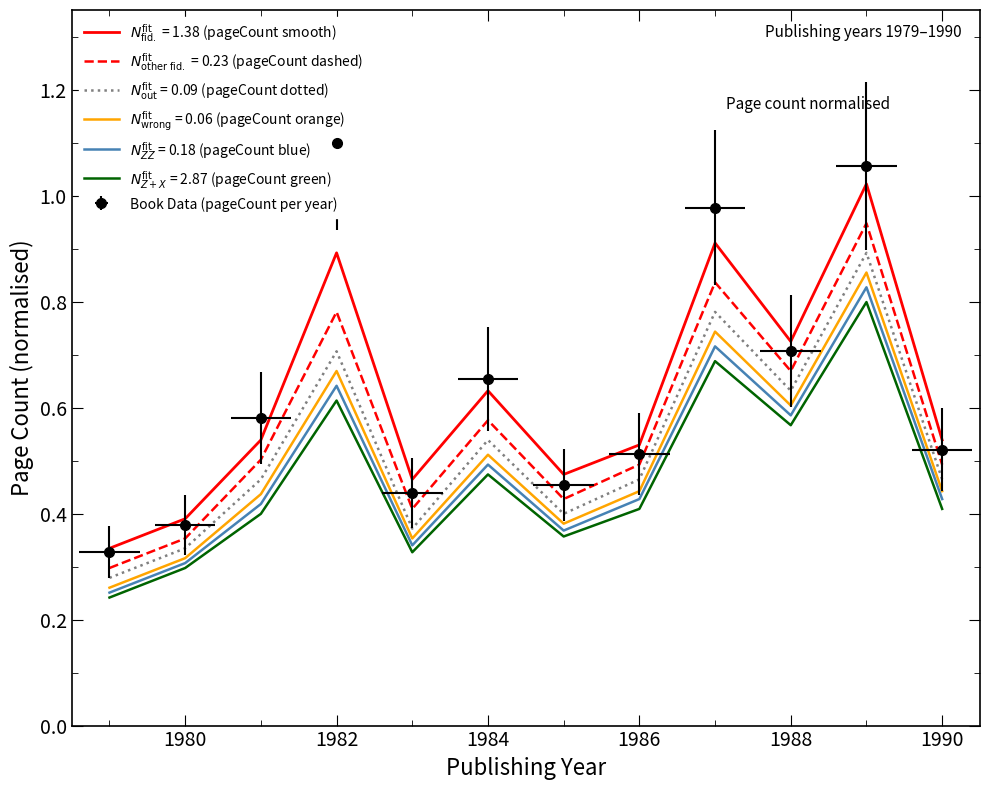

Is it true that the value at 1984 is 0.2?

False